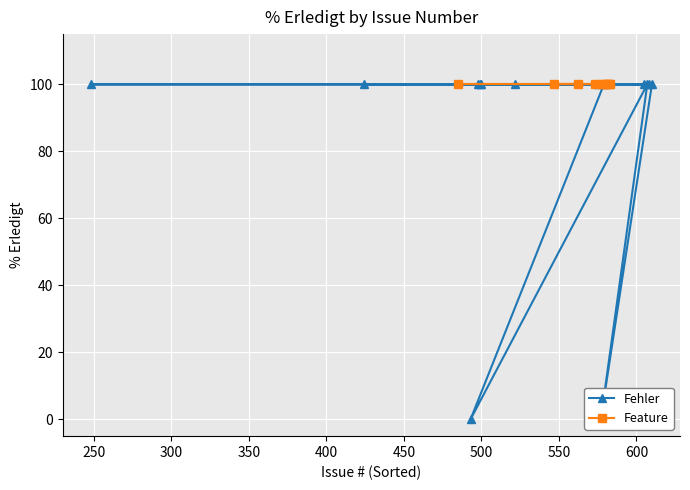

What is the difference between the maximum and minimum values?

100